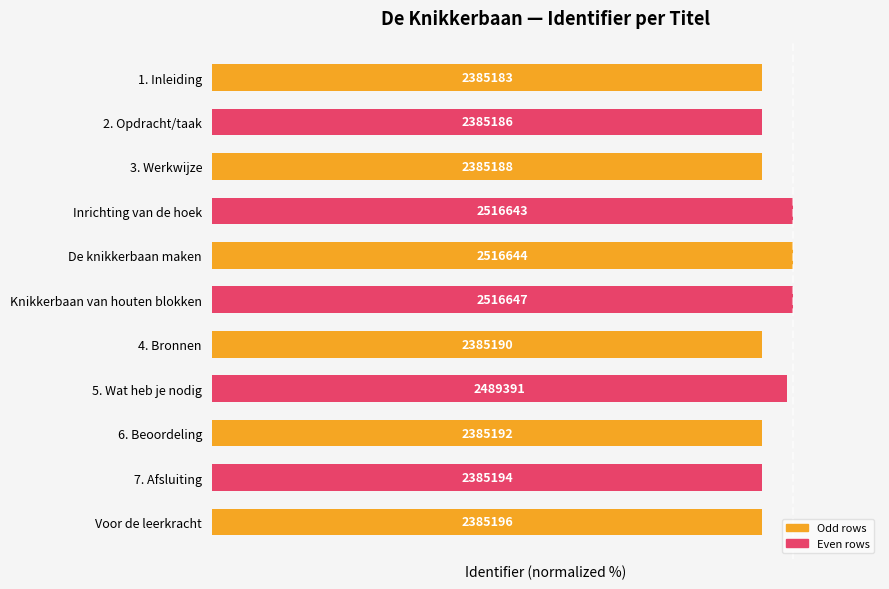

List the labels in order of value, smallest first.

1. Inleiding, 2. Opdracht/taak, 3. Werkwijze, 4. Bronnen, 6. Beoordeling, 7. Afsluiting, Voor de leerkracht, 5. Wat heb je nodig, Inrichting van de hoek, De knikkerbaan maken, Knikkerbaan van houten blokken